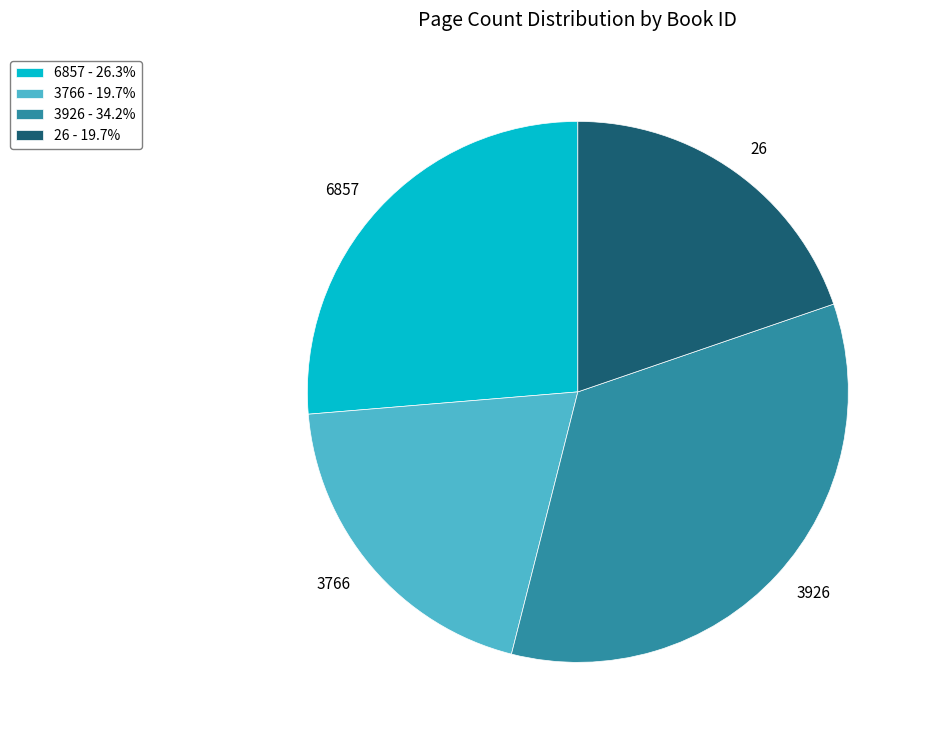

What is the largest slice in the pie chart?

3926